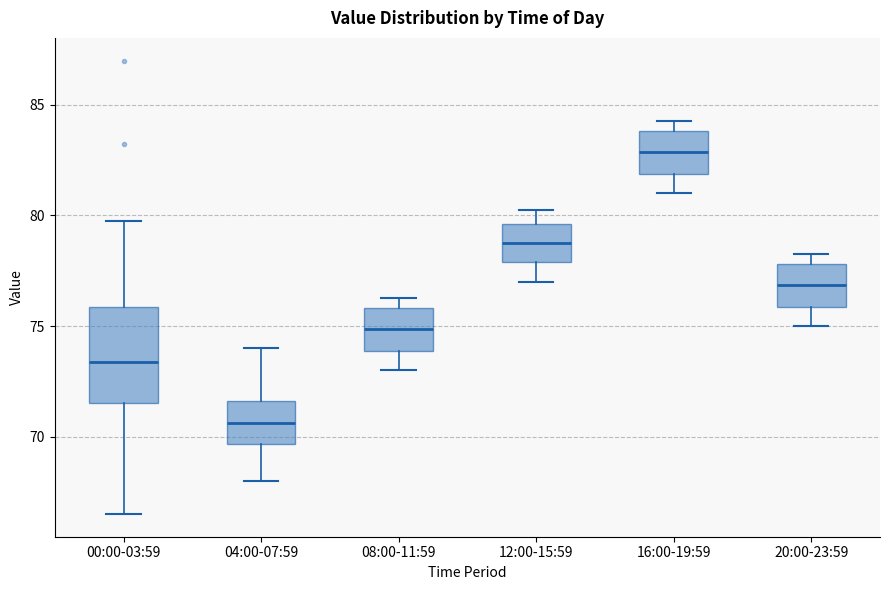

Which box's median line is the lowest?

04:00-07:59